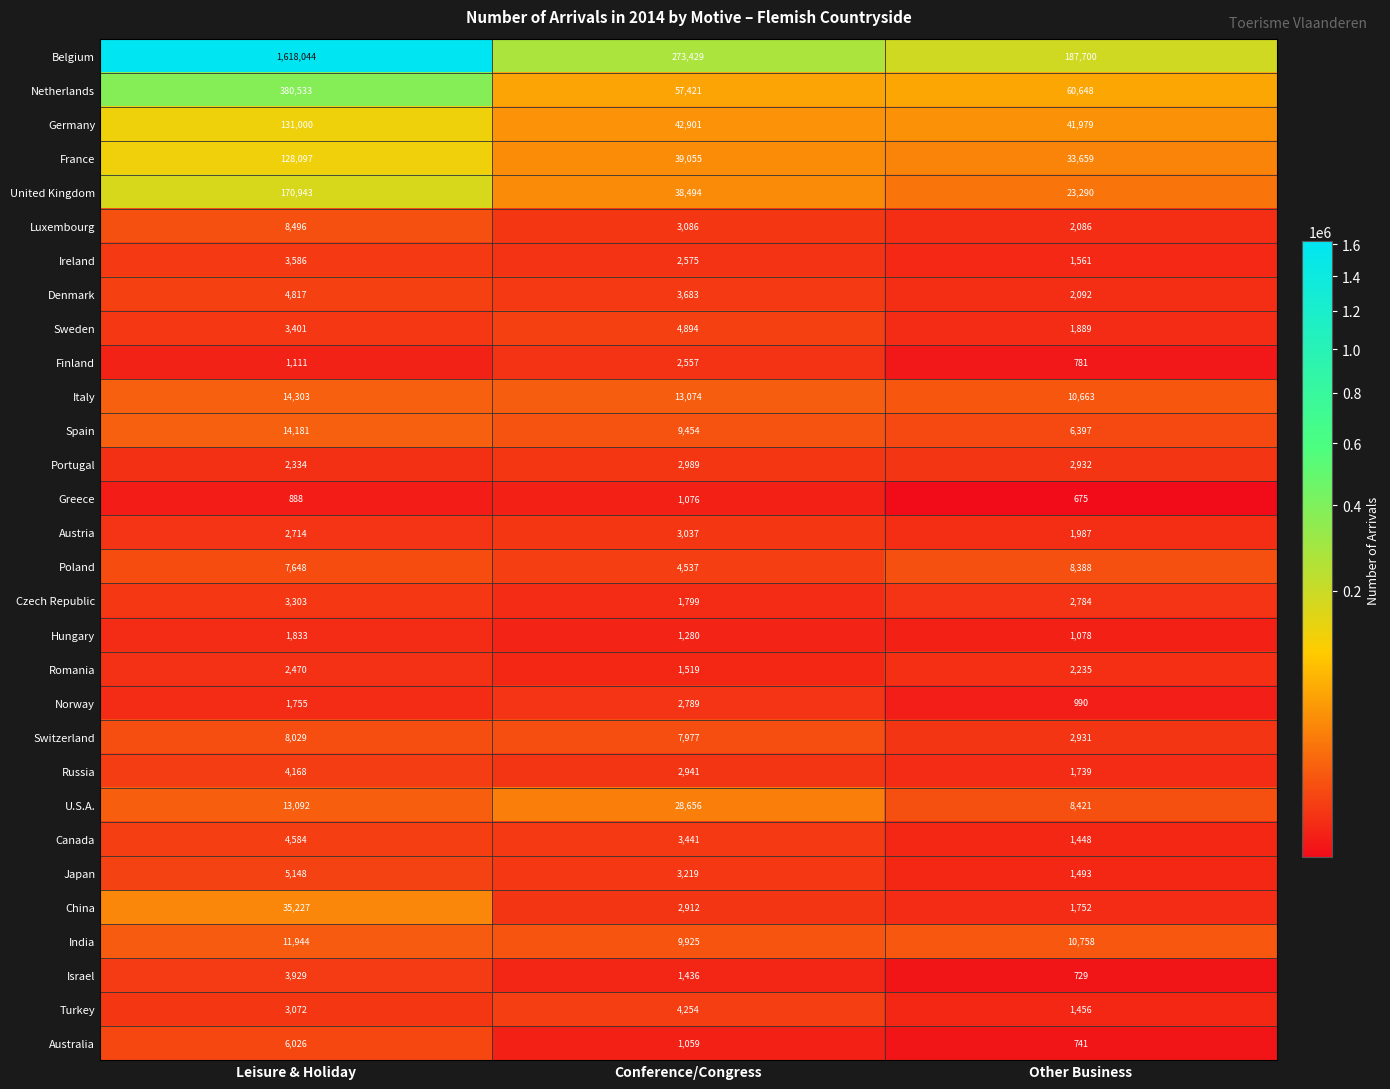

The value of France at Other Business is 33659. True or false?

True